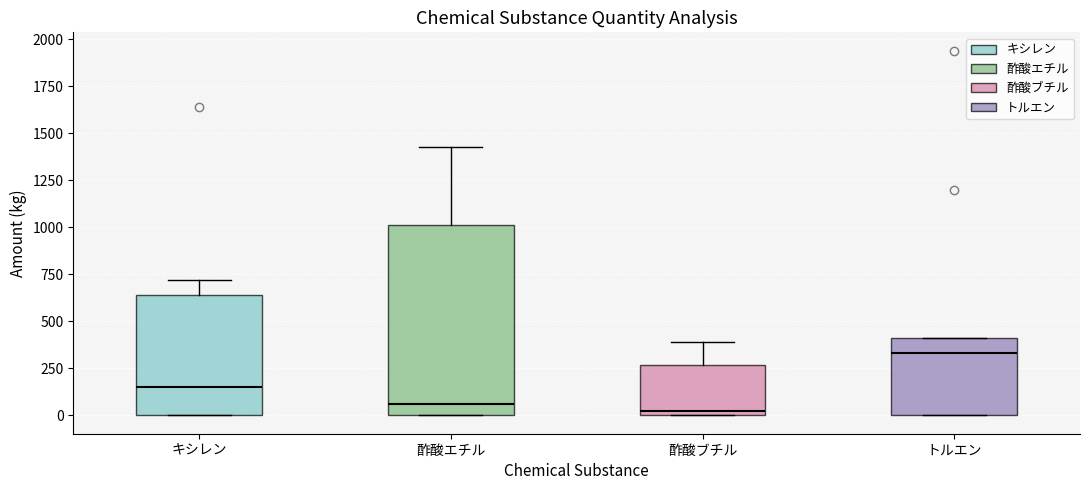

Which box's median line is the highest?

トルエン